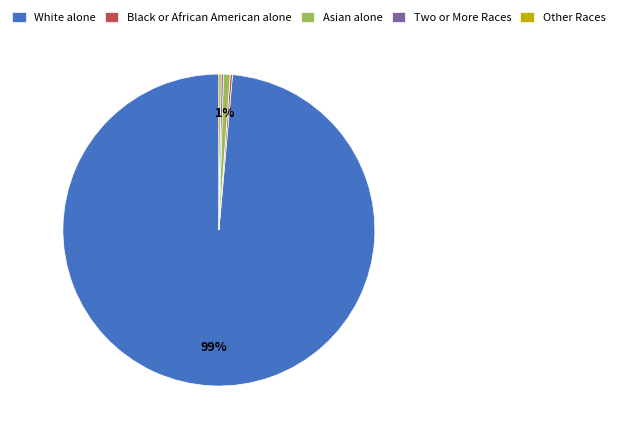

Is there any slice that represents more than half of the pie?

Yes